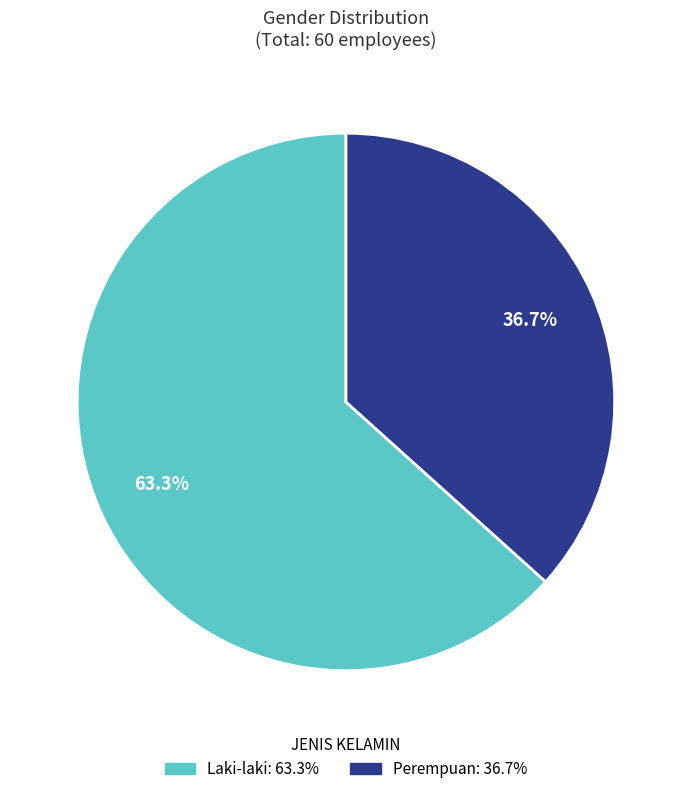

How many segments does this pie chart have?

2